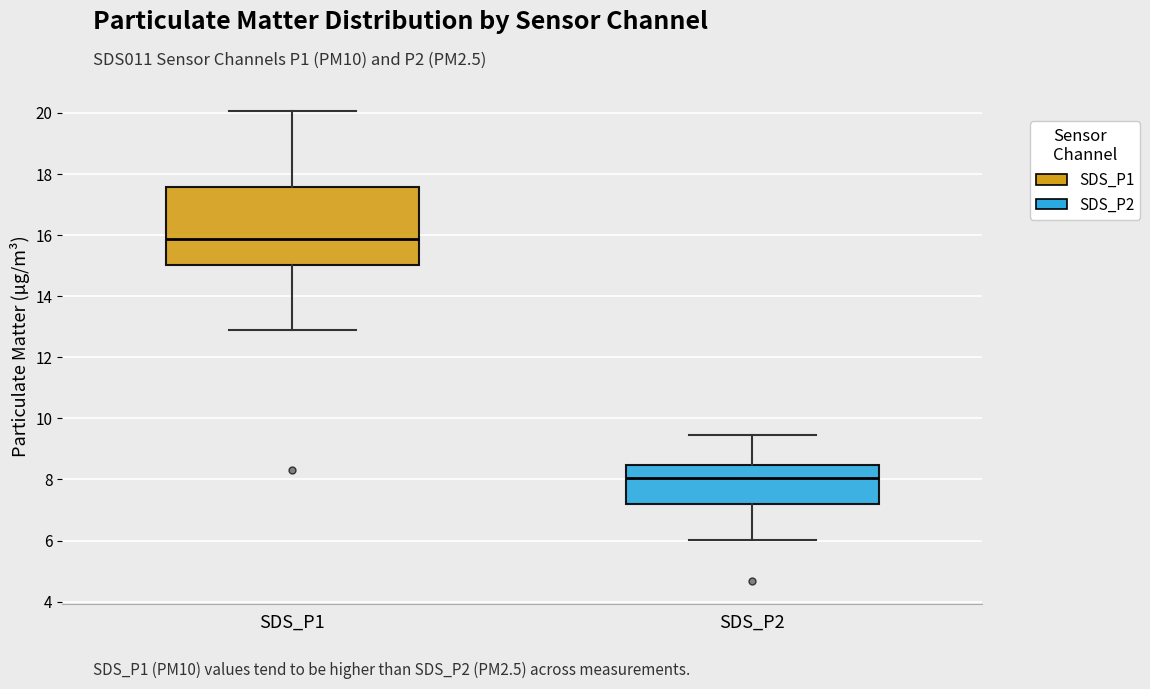

Which box's median line is the highest?

SDS_P1